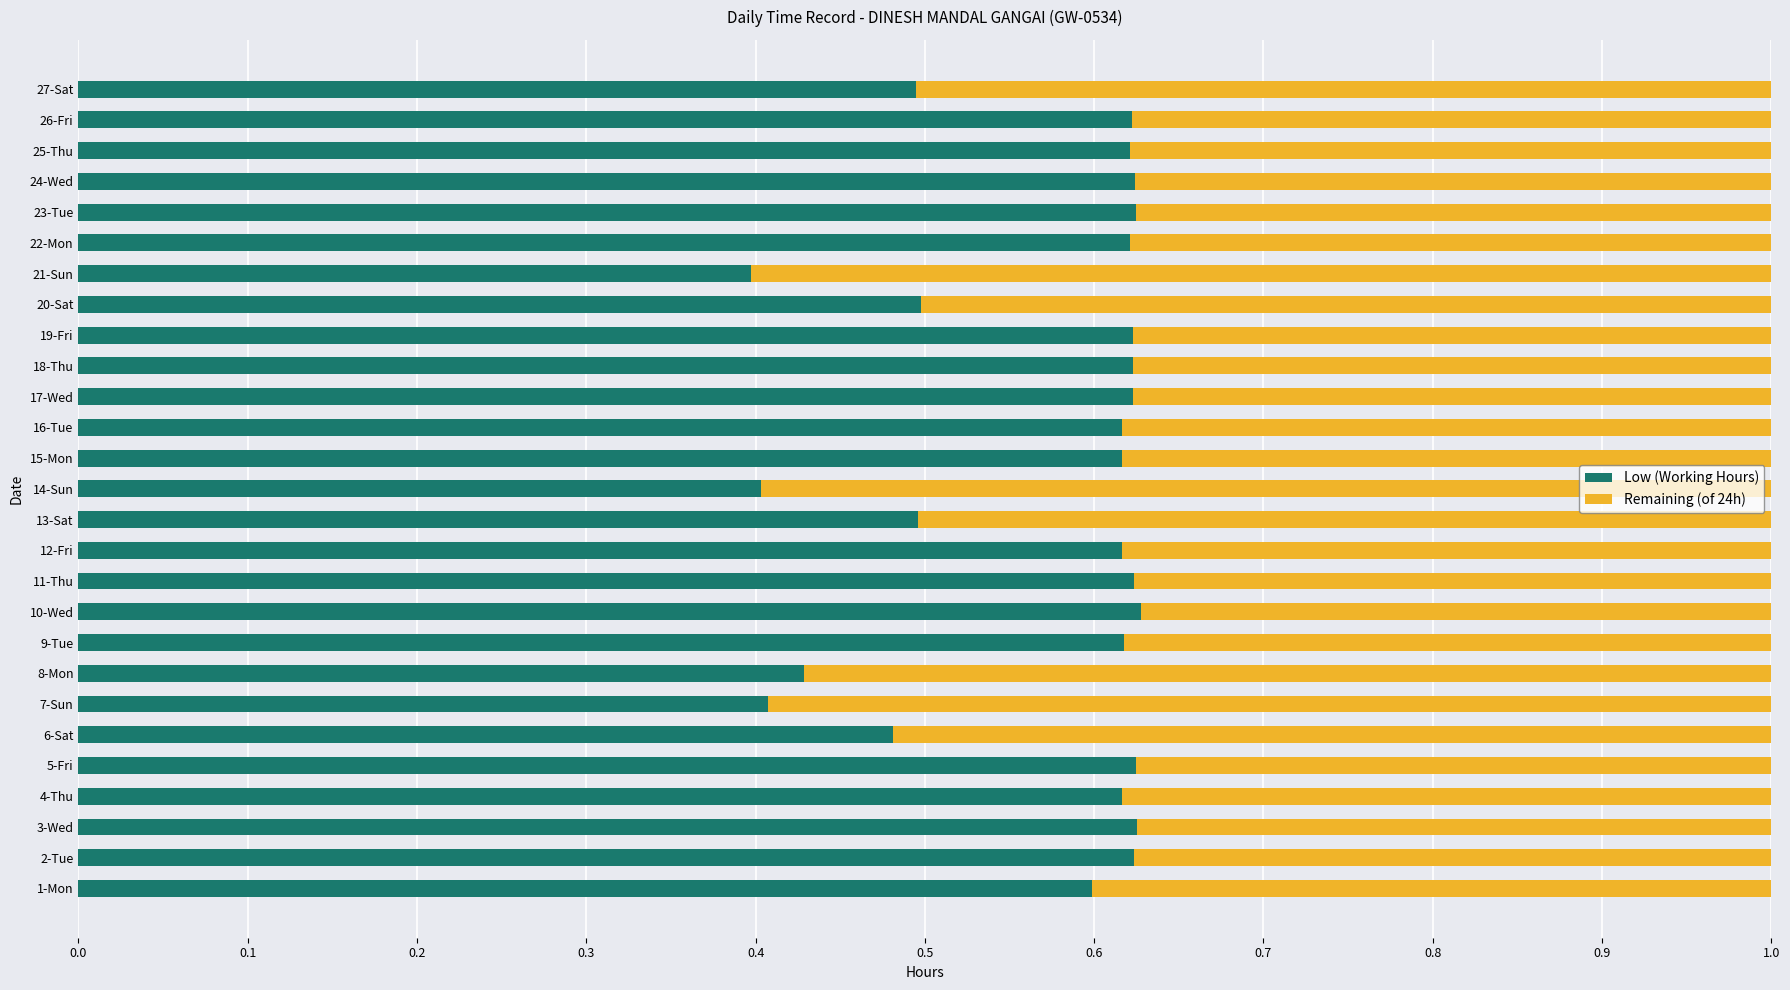

True or false: Low (Working Hours) has a value of 0.6 at 4-Thu.

True